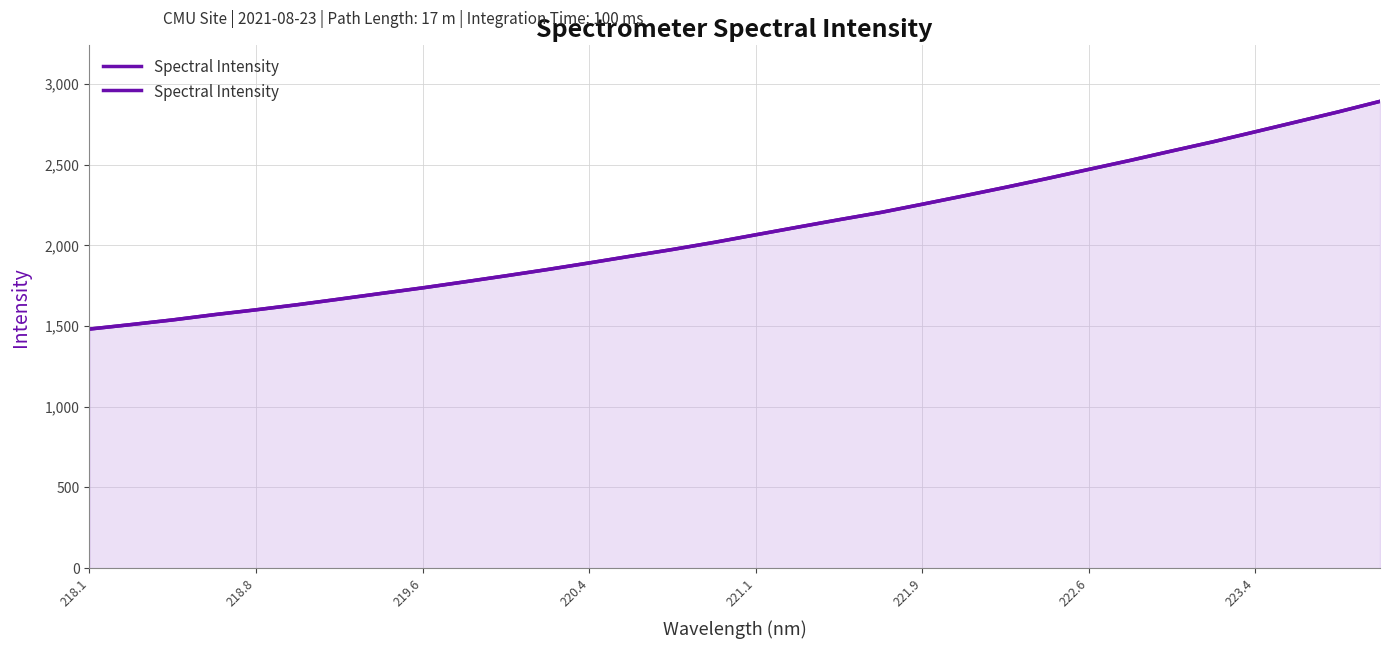

Does the chart display data point markers on the line(s)?

No